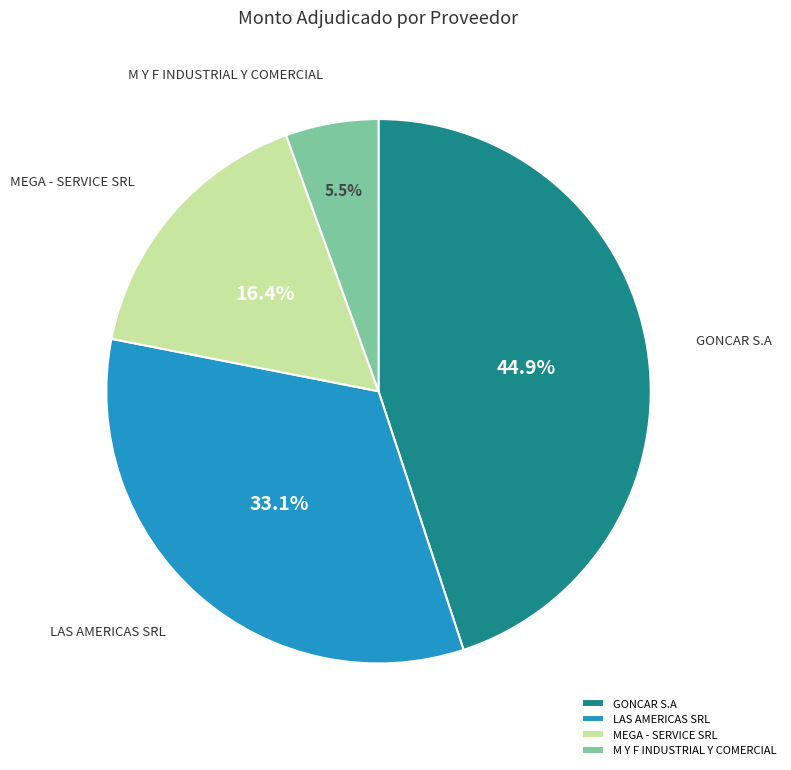

Which slice is the largest?

GONCAR S.A